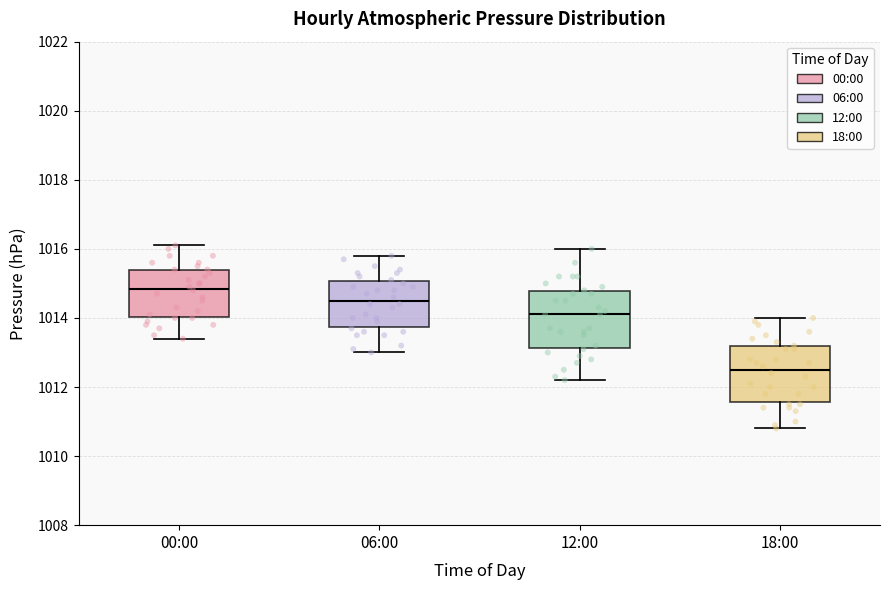

Which box has the lowest median line?

18:00